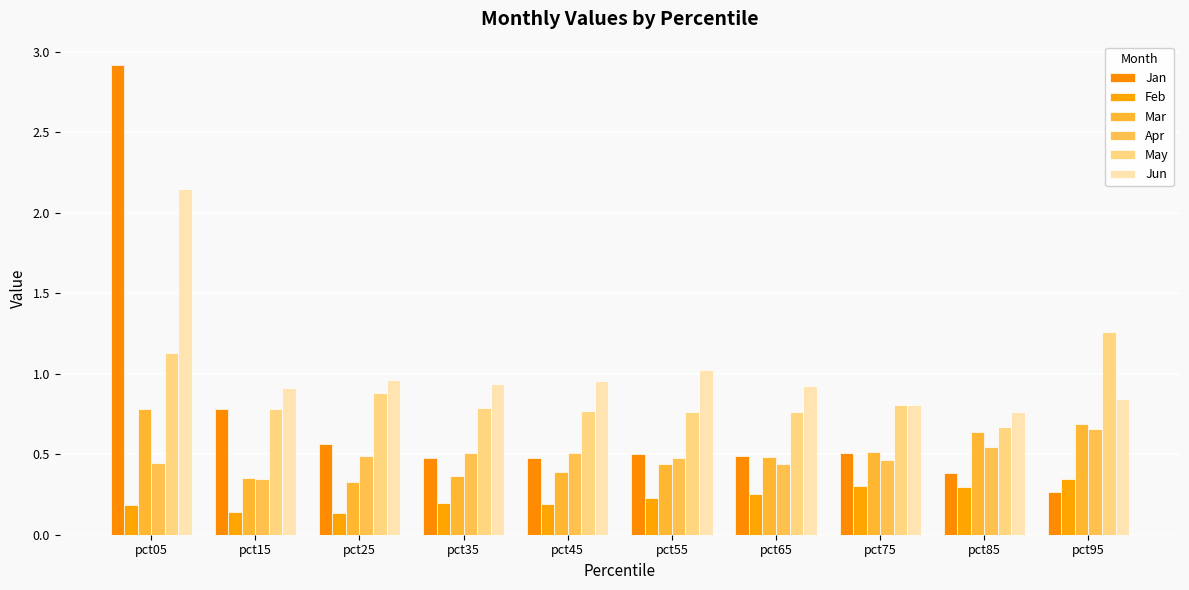

What is the difference between the highest and lowest values at pct65?

0.7